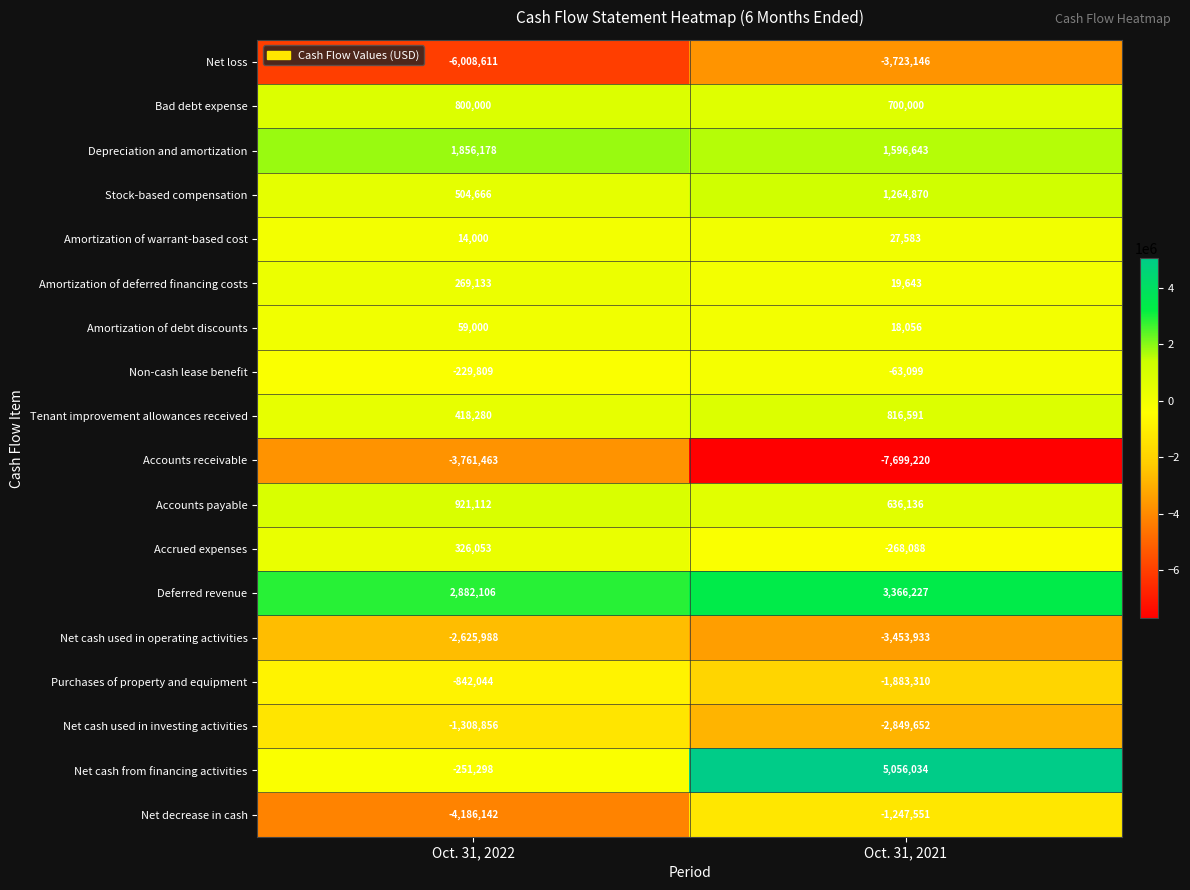

What is the sum of the Accrued expenses values at Oct. 31, 2022 and Oct. 31, 2021?

57965